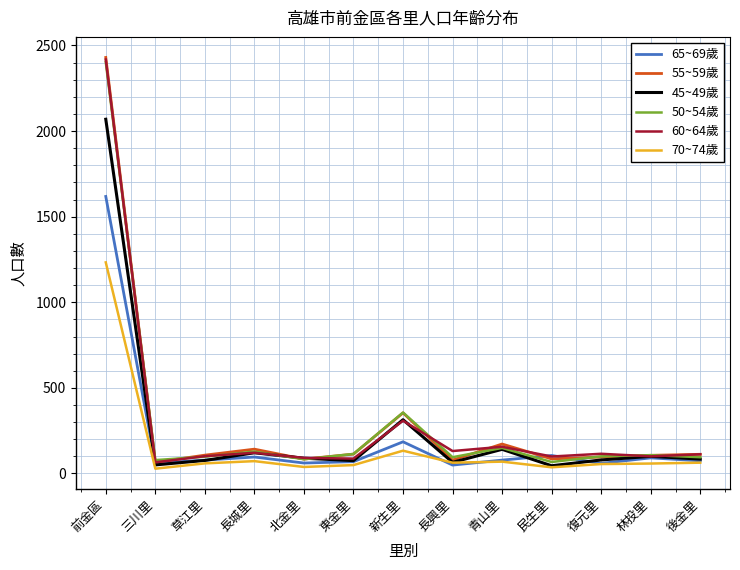

What is the difference between the maximum and minimum values in the 65~69歲 series?

1569